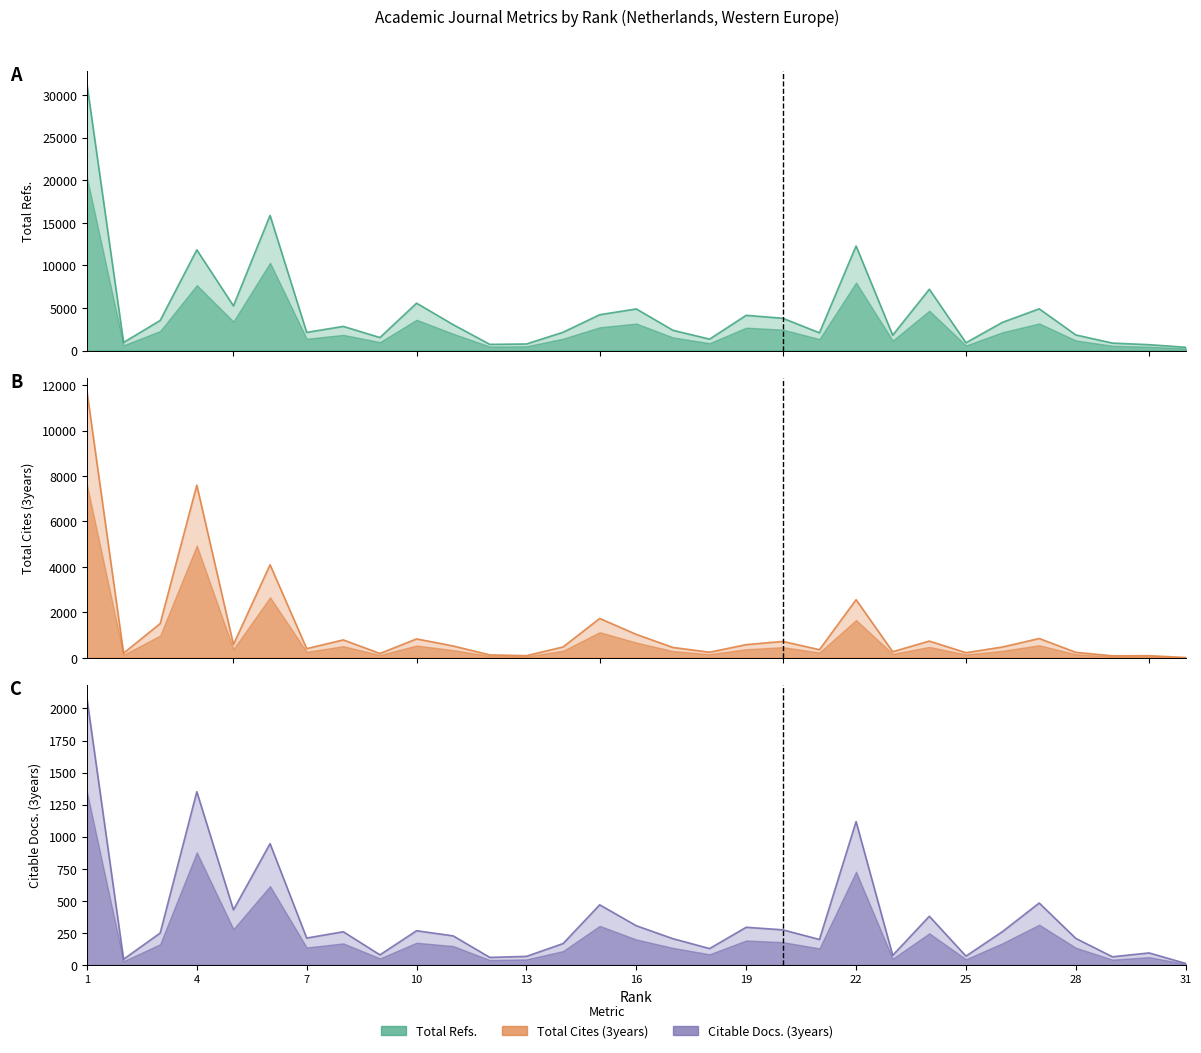

At how many categories does at least one series exceed 8950?

4